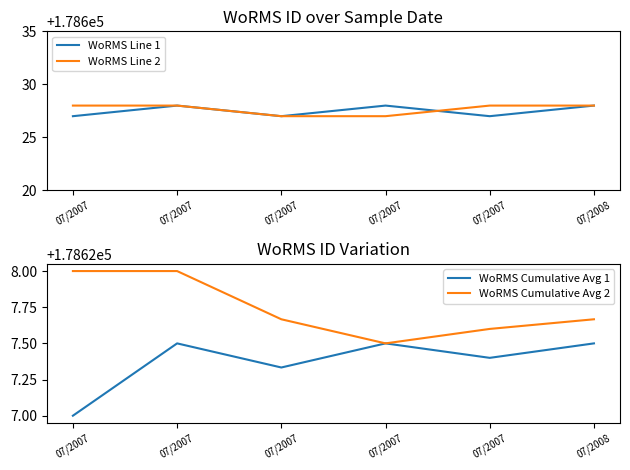

What is the sum of all WoRMS Line 2 values?

1071766